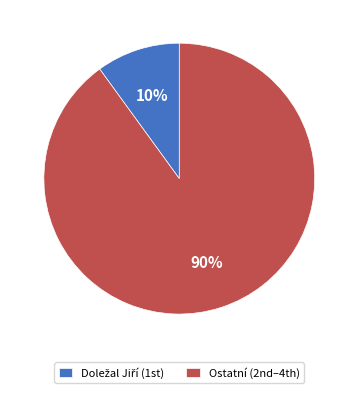

Which category accounts for the majority?

Ostatní (2nd–4th)